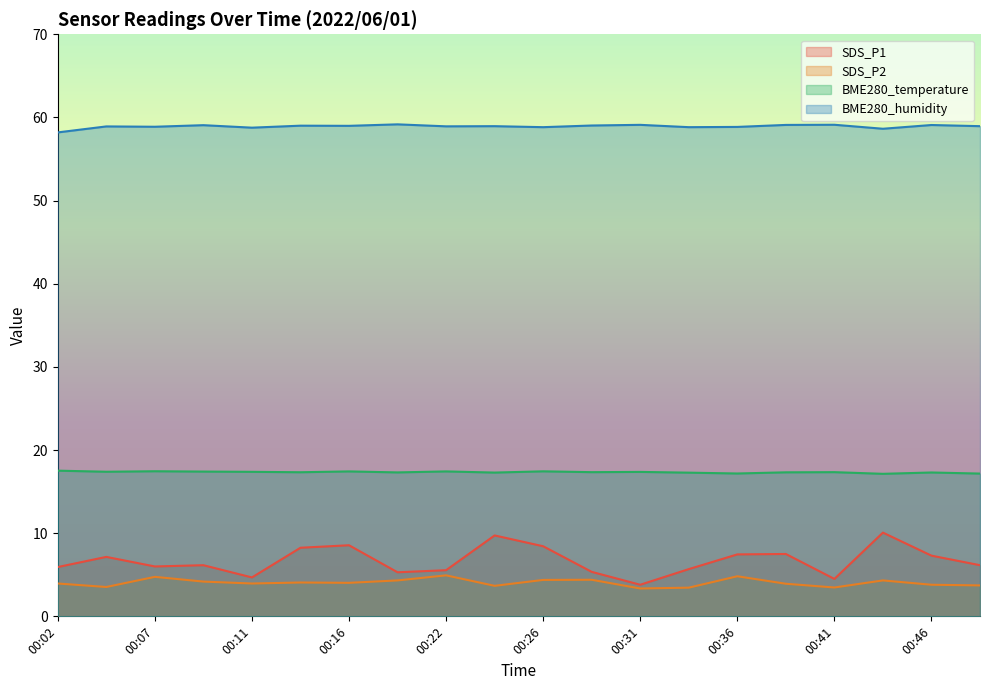

What is the average value of the BME280_humidity series?

58.9